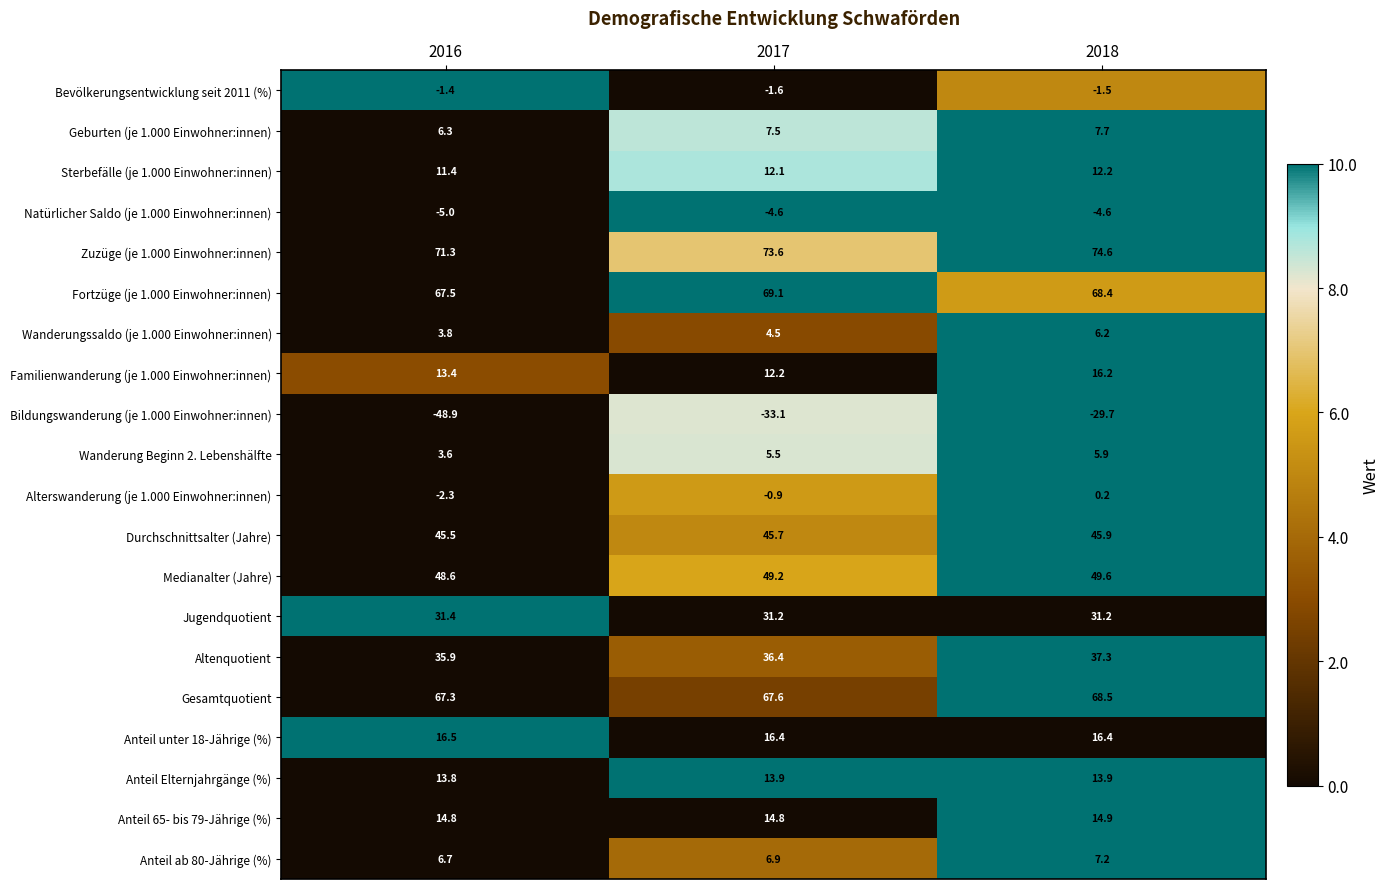

At how many categories does at least one series exceed 2?

3